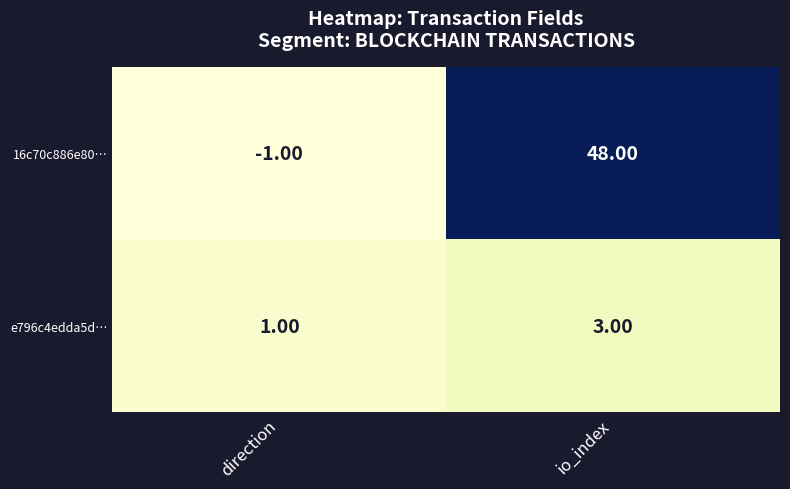

Is the value of 16c70c886e80… at io_index greater than the value of e796c4edda5d… at direction?

Yes